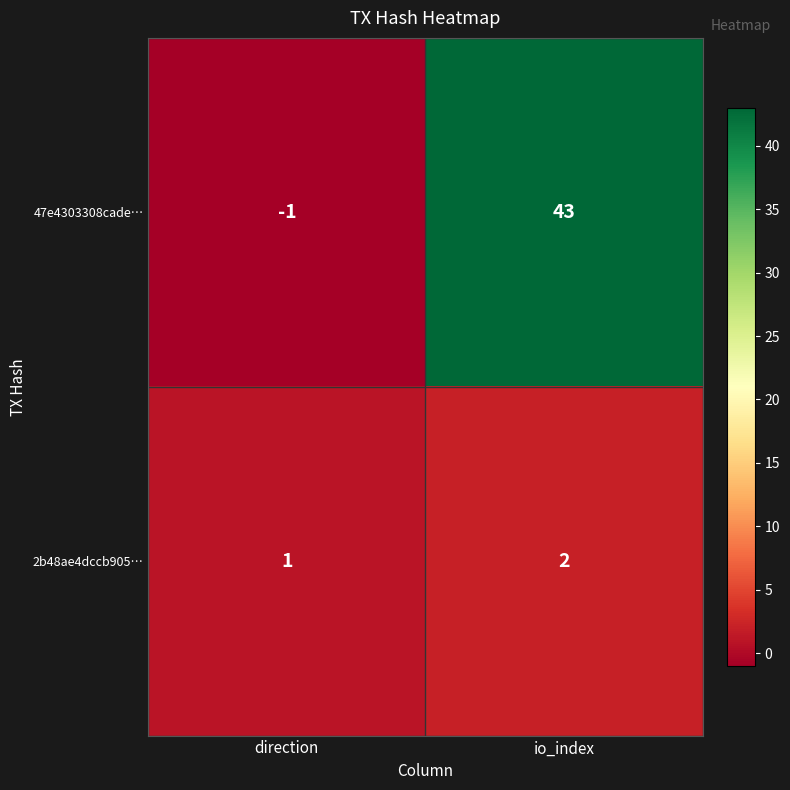

Reading right to left, extract all data points from this chart.

47e4303308cade…: io_index=43	direction=-1
2b48ae4dccb905…: io_index=2	direction=1